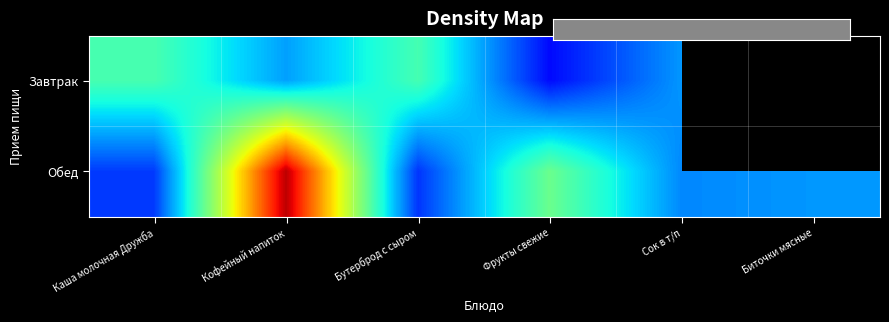

Which label corresponds to the smallest value in the chart?

Каша молочная Дружба